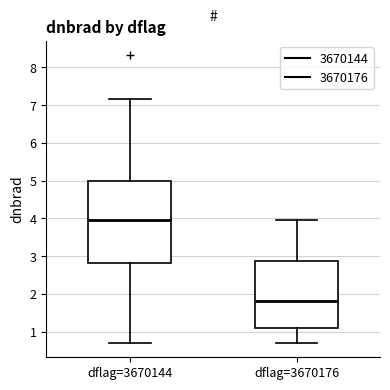

Where does the lower whisker of the box for dflag=3670176 end on the y-axis? The values are not printed on the chart, so give them approximately, as read against the axis.

0.7